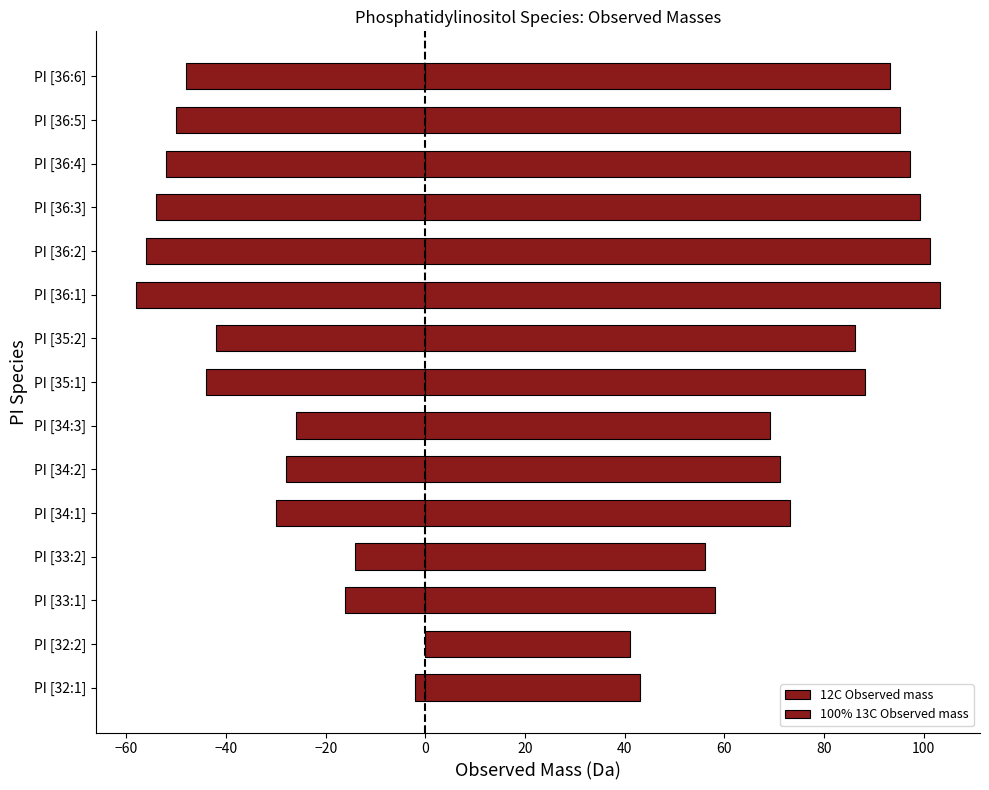

The 12C Observed mass series shows -36.0 at PI [34:3]. True or false?

False